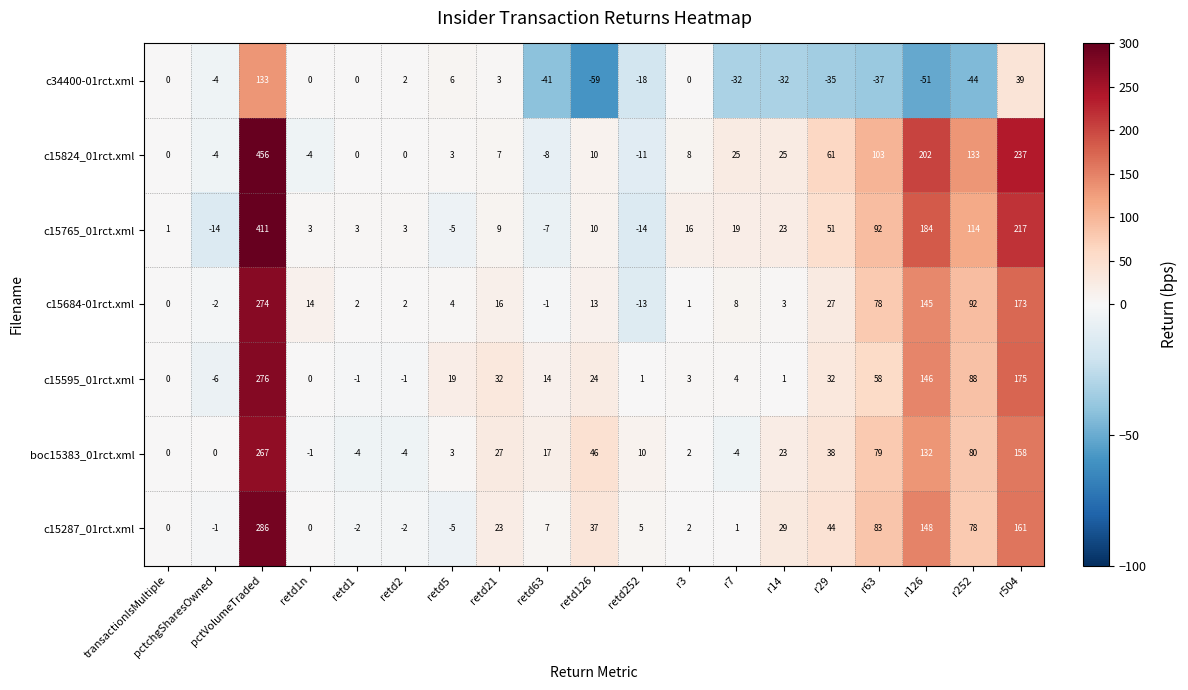

What is the spread (max minus min) of values at r3?

16